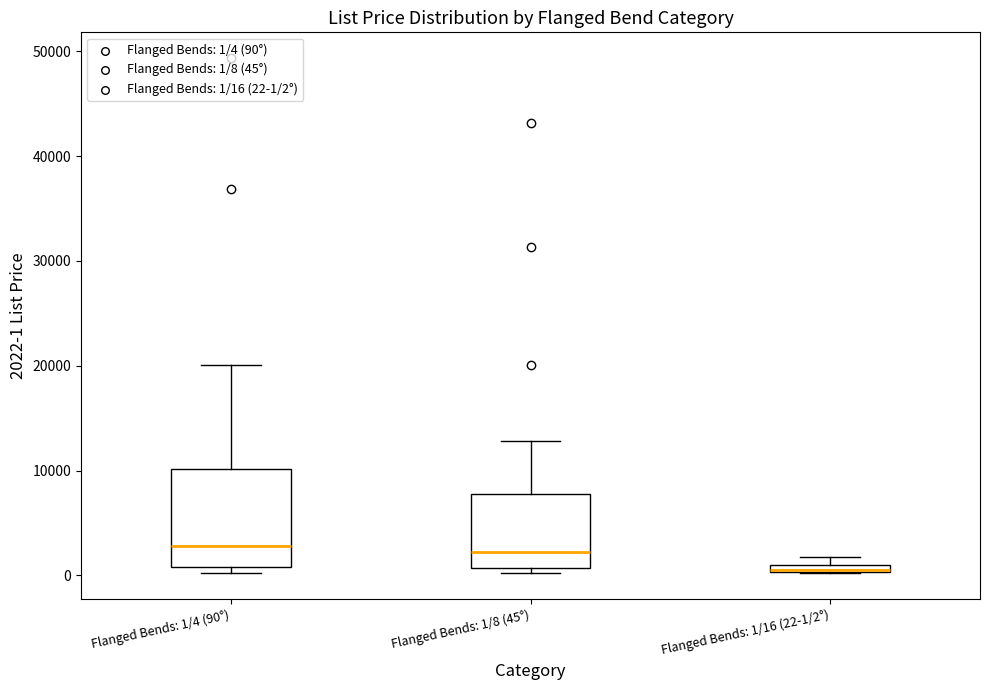

Which box is the tallest, from its lower edge to its upper edge?

Flanged Bends: 1/4 (90°)